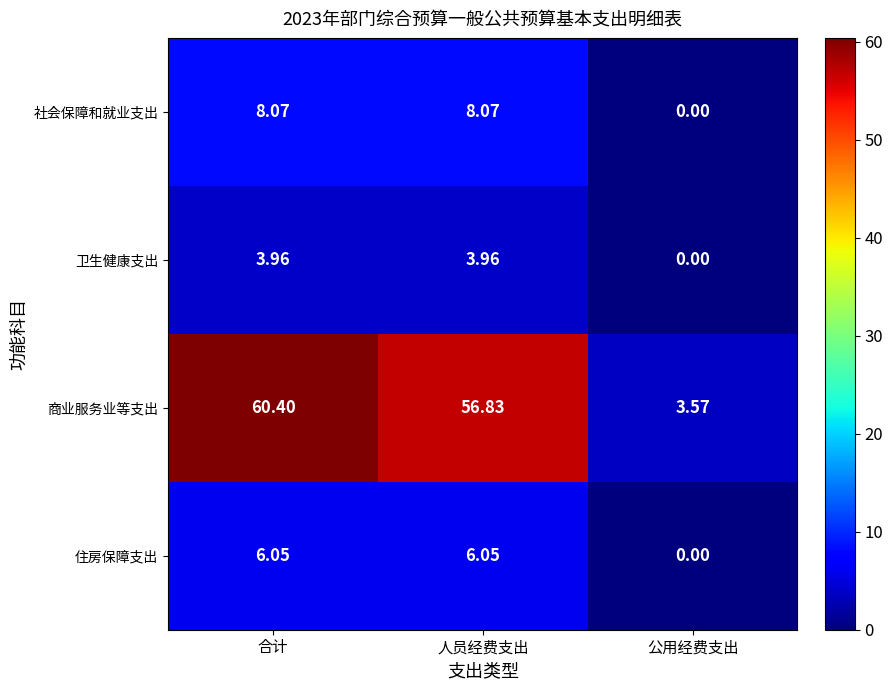

Which series has the largest total across all categories?

商业服务业等支出